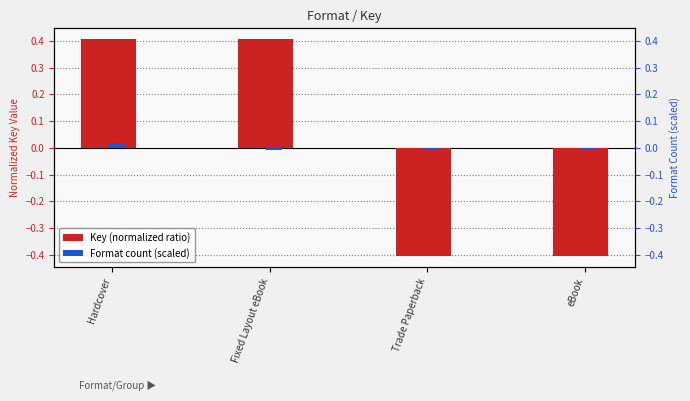

At which label is Key (normalized ratio) closest to 0?

Hardcover